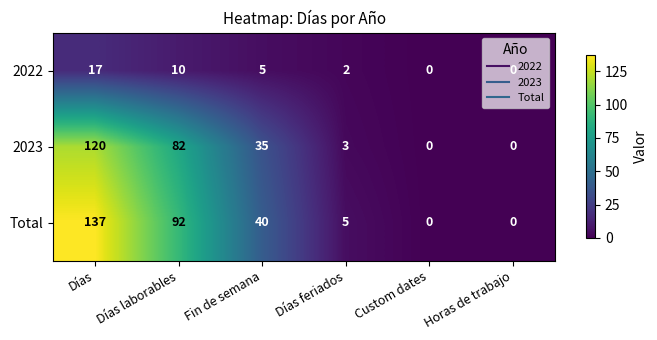

Which series changed the most between Días and Custom dates?

Total